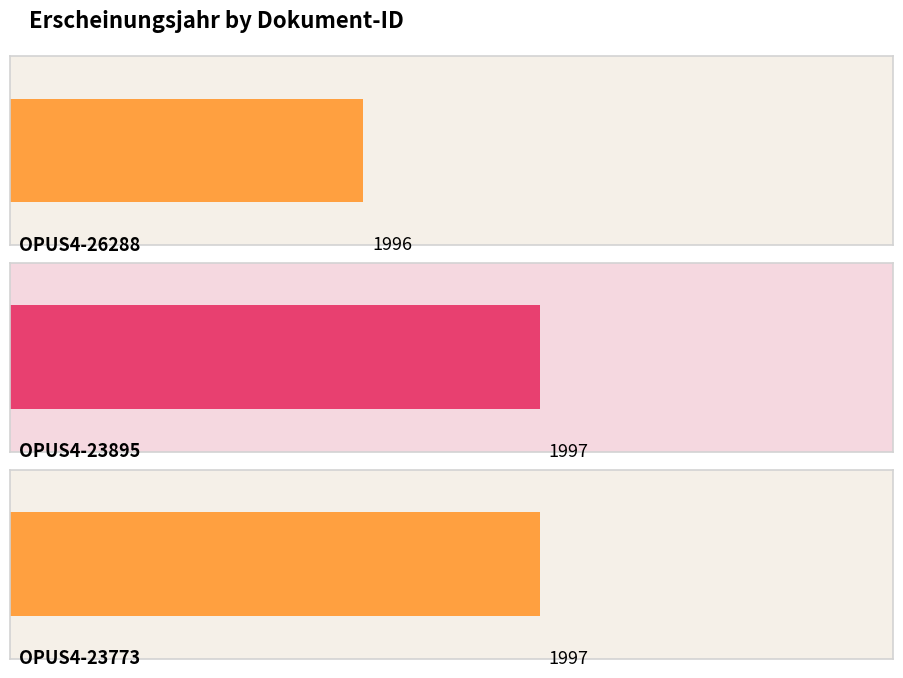

True or false: the data shows 1140 at OPUS4-26288.

False